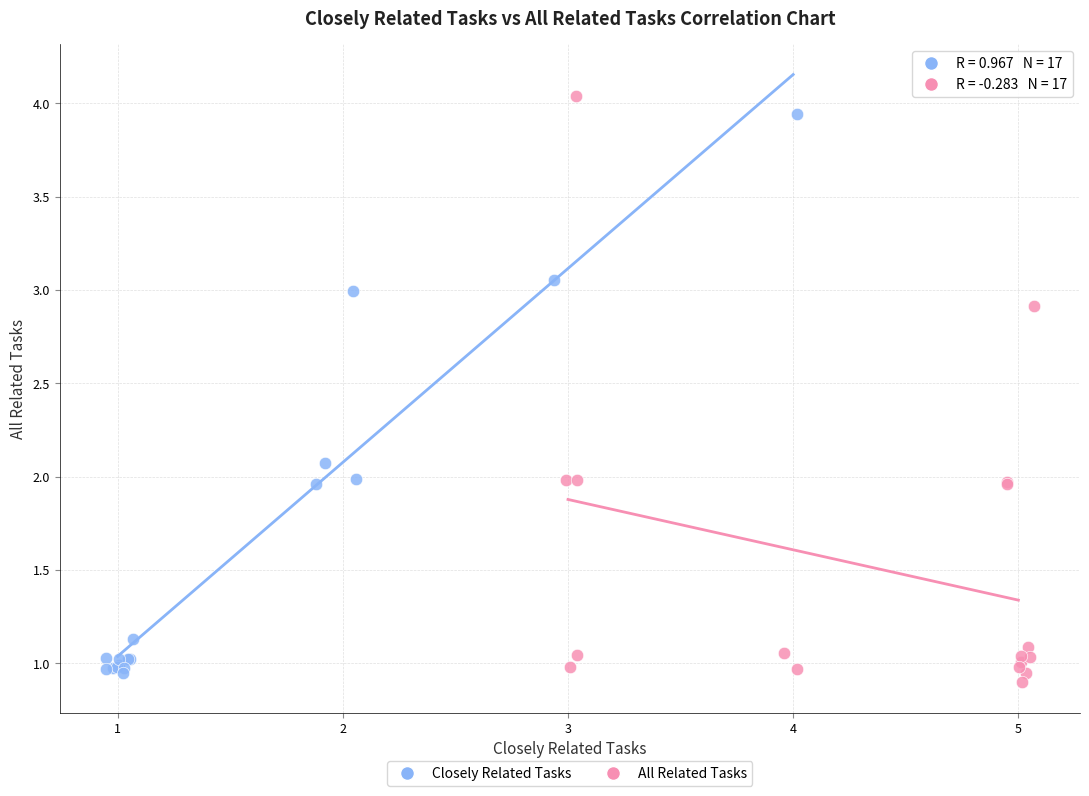

Which series has the widest spread of Y values?

All Related Tasks